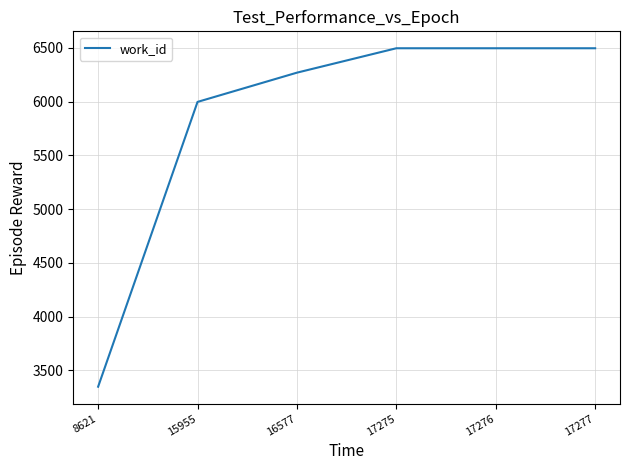

What is the ratio of the value at 16577 to the value at 17277?

1.0